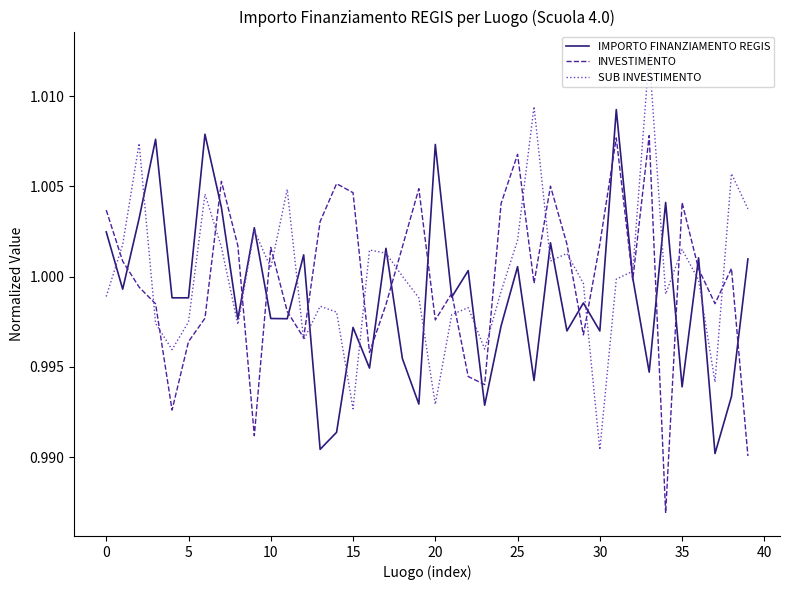

Is this an area chart (filled region under the line)?

No